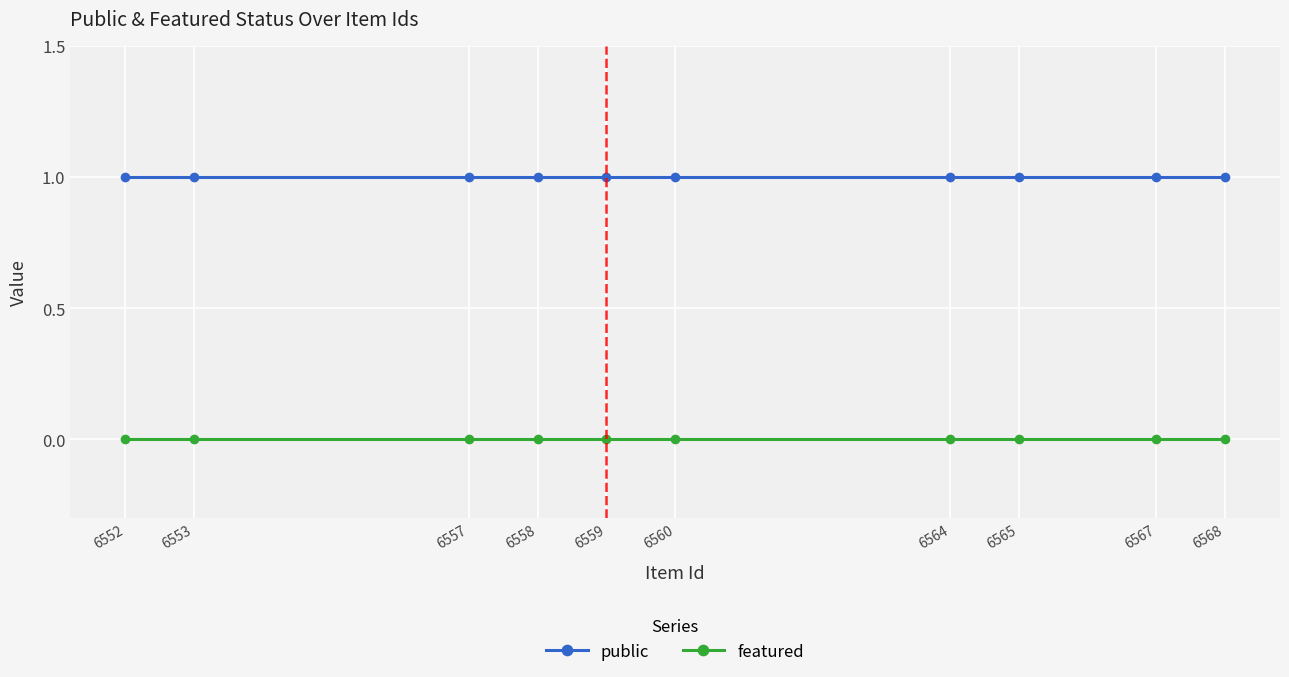

What value does the public series have at 6559?

1